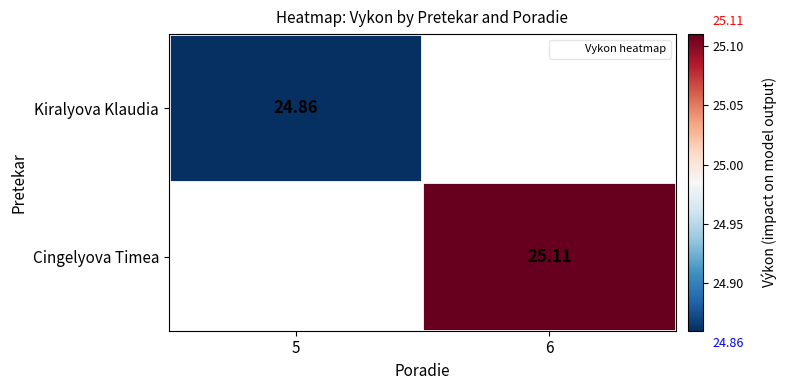

List the labels in order of Cingelyova Timea value, largest first.

5, 6